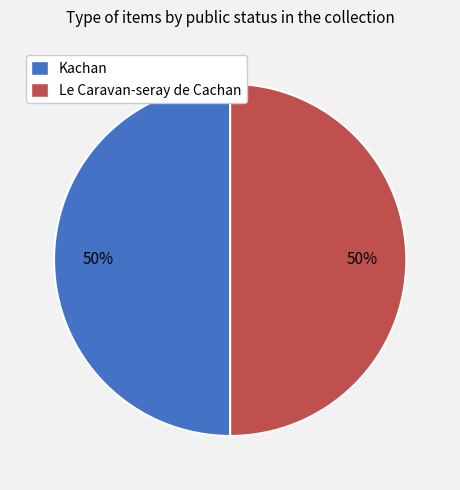

To the nearest percent, what is the average slice percentage?

50%